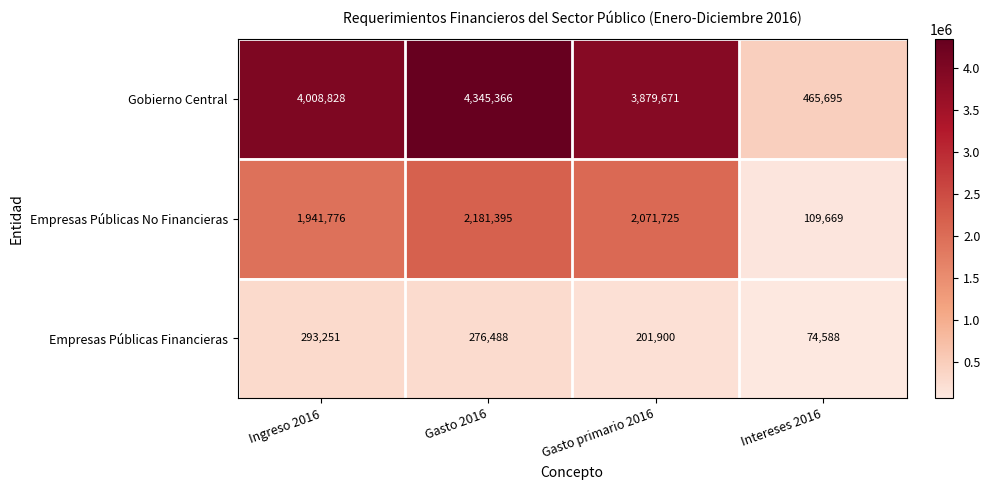

At which label does Empresas Públicas Financieras first exceed 276488?

Ingreso 2016